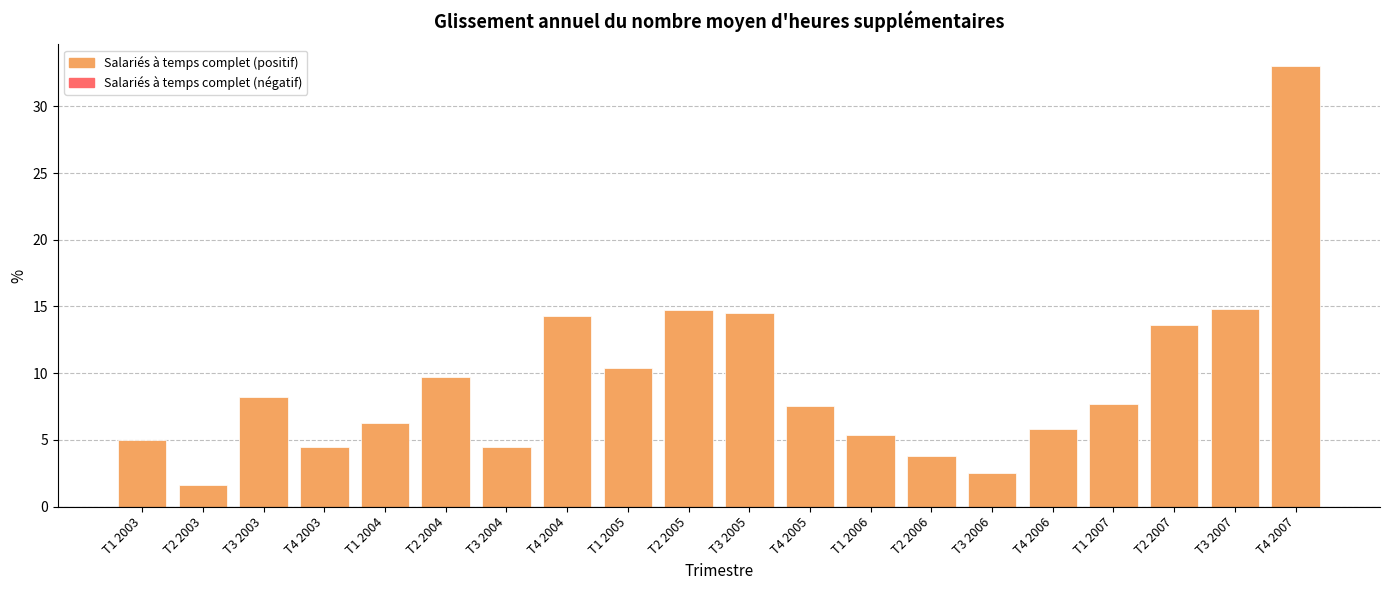

What is the sum of the values at T1 2006 and T2 2004?

15.1